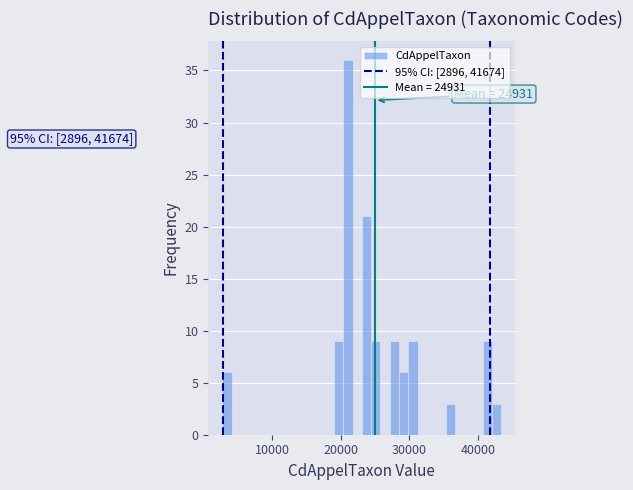

Read against the x-axis, roughly where is the centre of the tallest bar?

21000